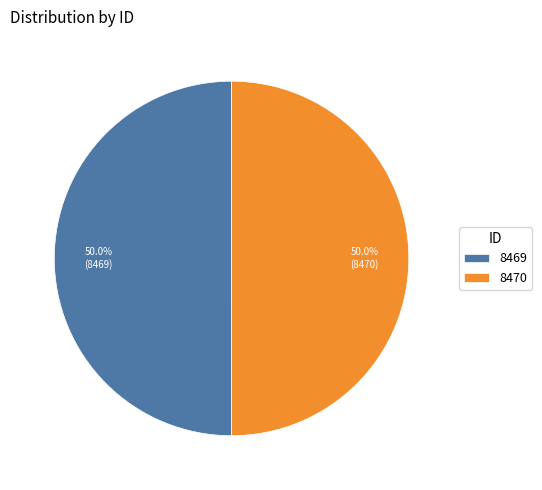

What percentage do 8470 and 8469 together represent?

100.0%